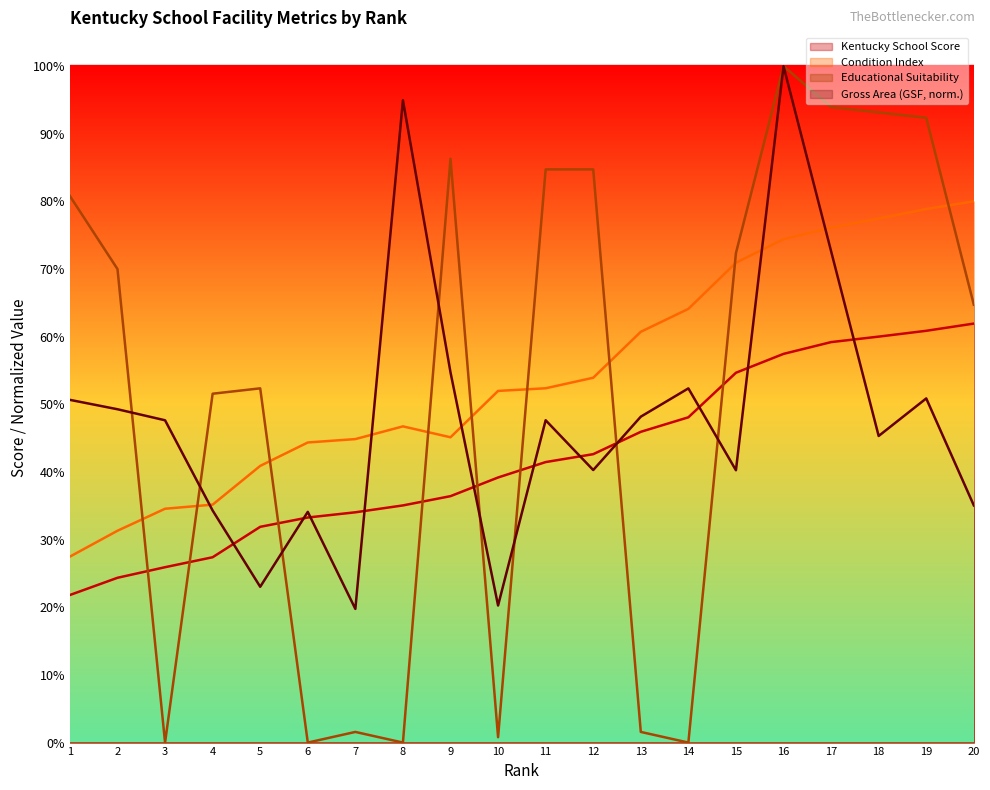

What are all the series names shown in the legend?

Kentucky School Score, Condition Index, Educational Suitability, Gross Area (GSF, norm.)